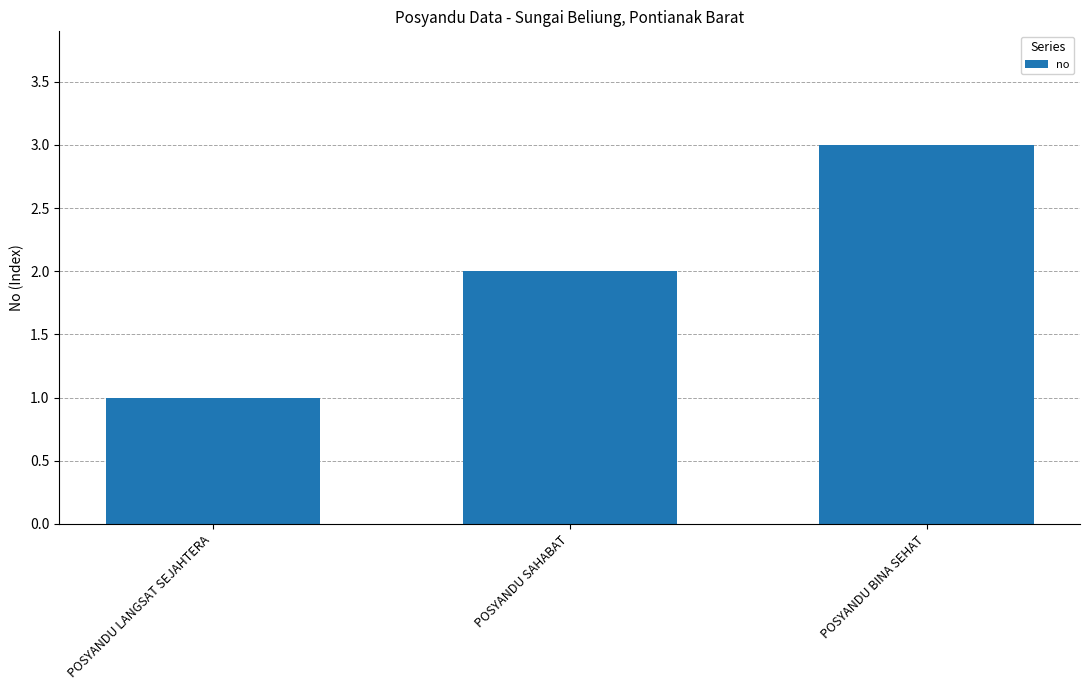

Is it true that the value at POSYANDU LANGSAT SEJAHTERA is 2?

False